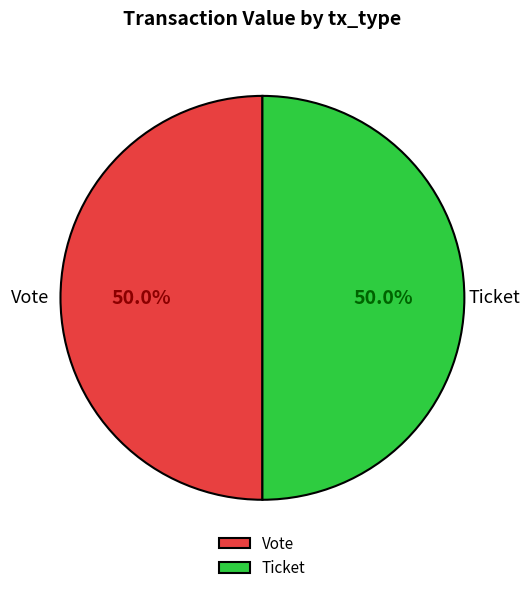

To the nearest percent, what percentage of the pie is Vote?

50%